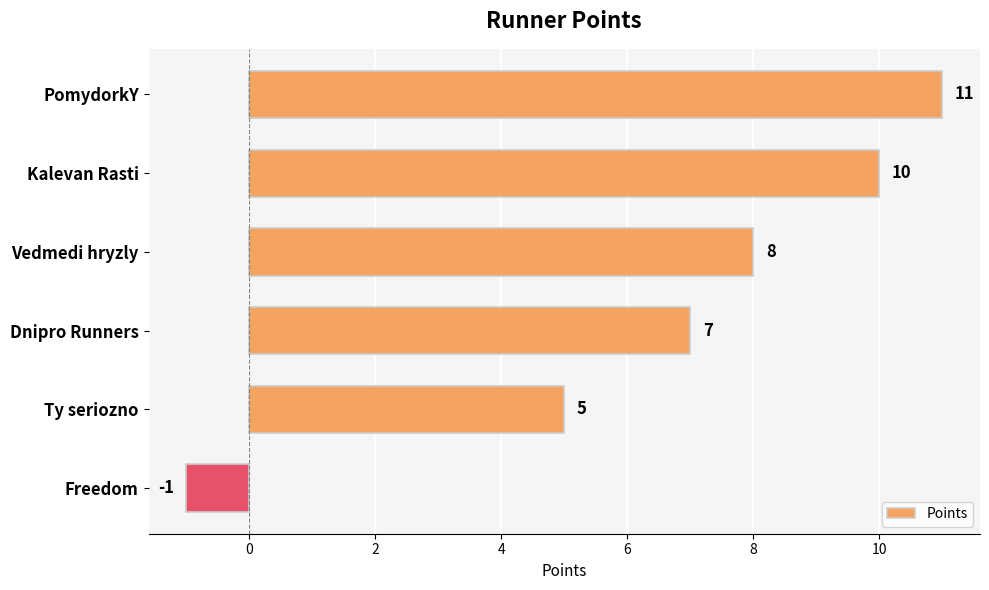

Reading top to bottom, extract all data points from this chart.

11	10	8	7	5	-1